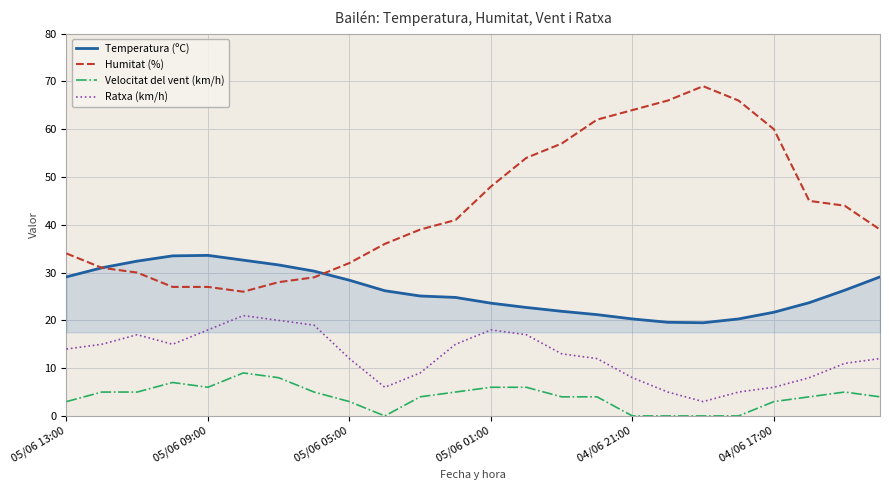

What is the value of the Velocitat del vent (km/h) point at the 21st from the left?

3.0